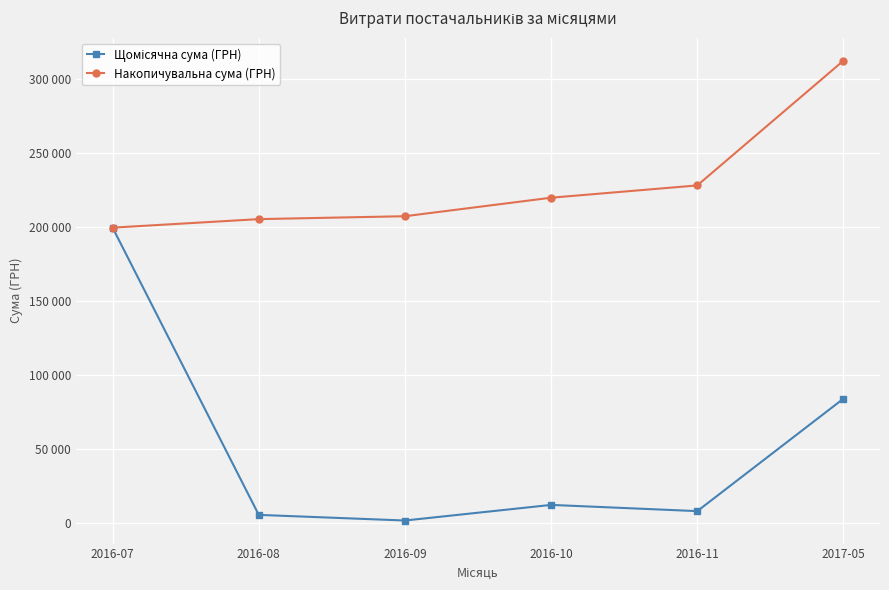

At 2016-10, list the series in order from smallest to largest.

Щомісячна сума (ГРН), Накопичувальна сума (ГРН)